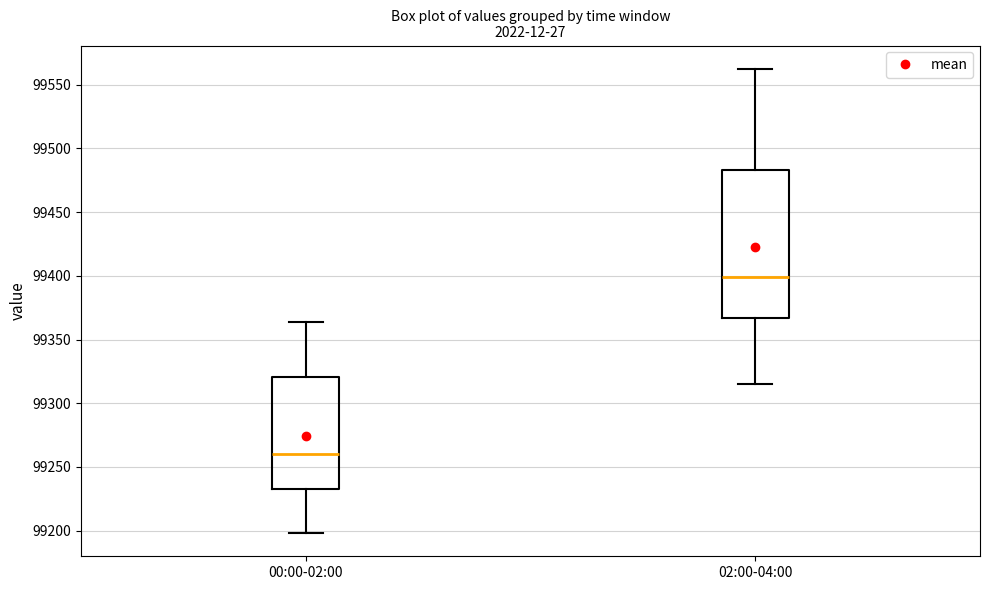

Which box has the highest median line?

02:00-04:00